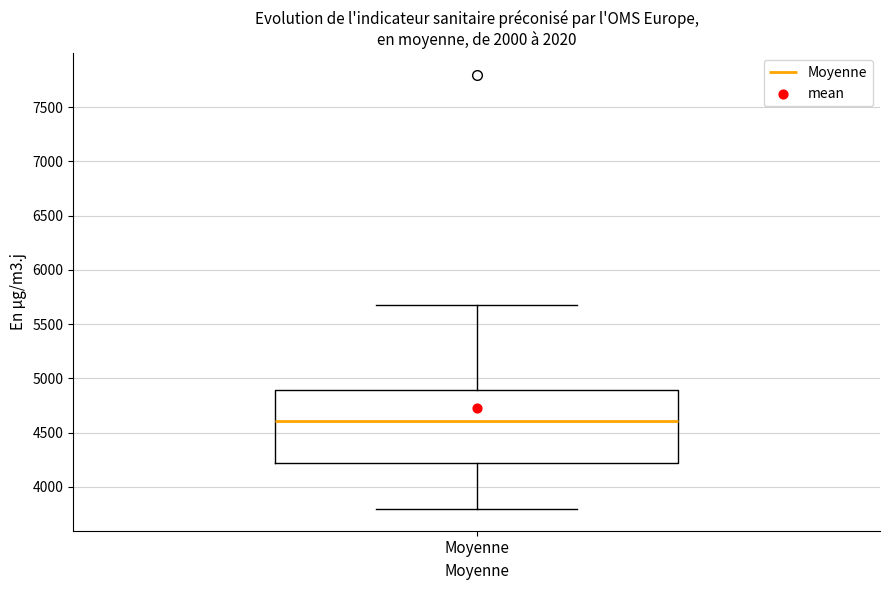

Where is the lower edge of the box for Moyenne on the y-axis? The values are not printed on the chart, so give them approximately, as read against the axis.

4200